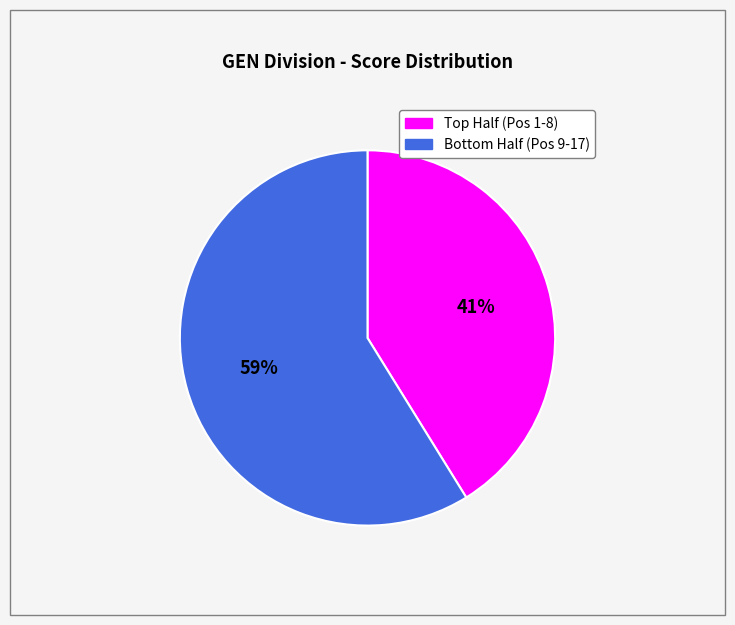

Count the number of slices in the pie.

2